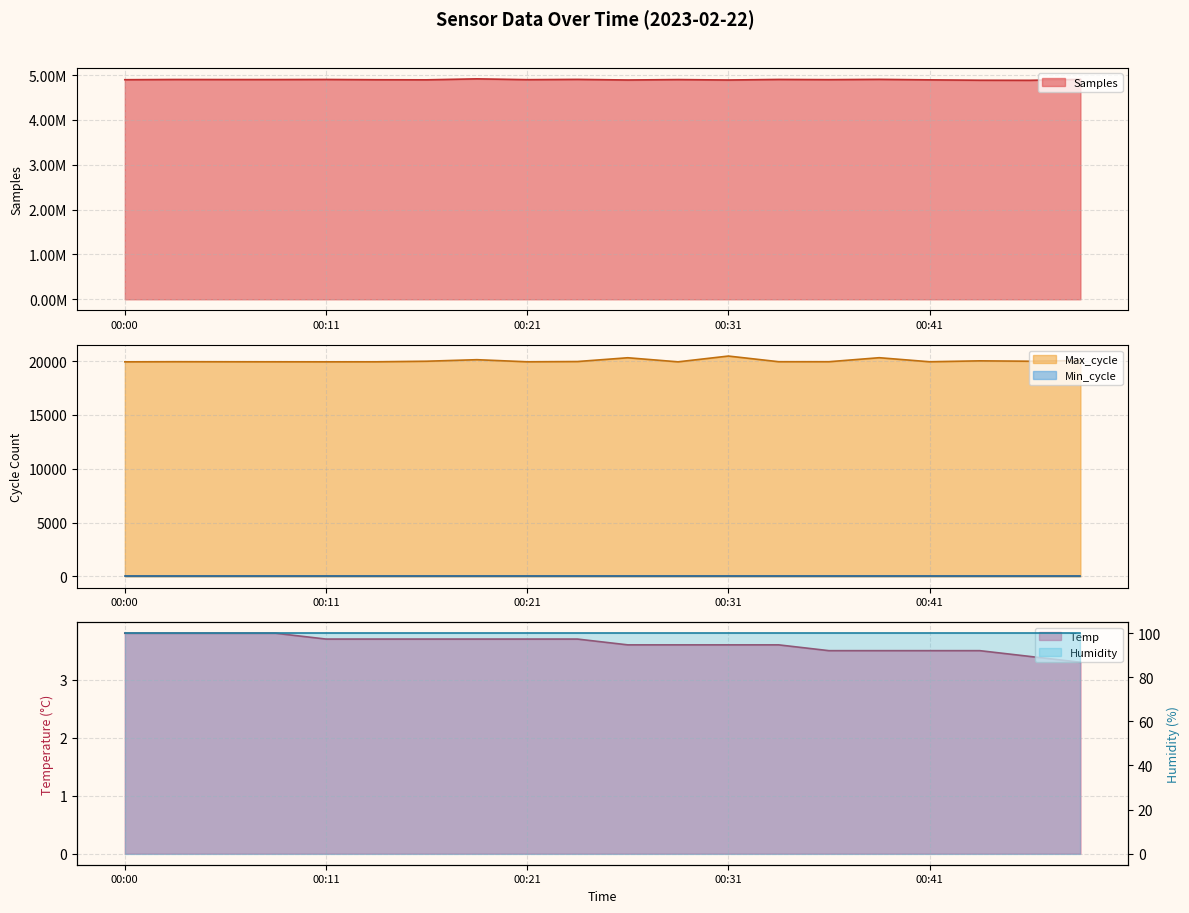

Count the Temp values in the range 3 to 4.

20